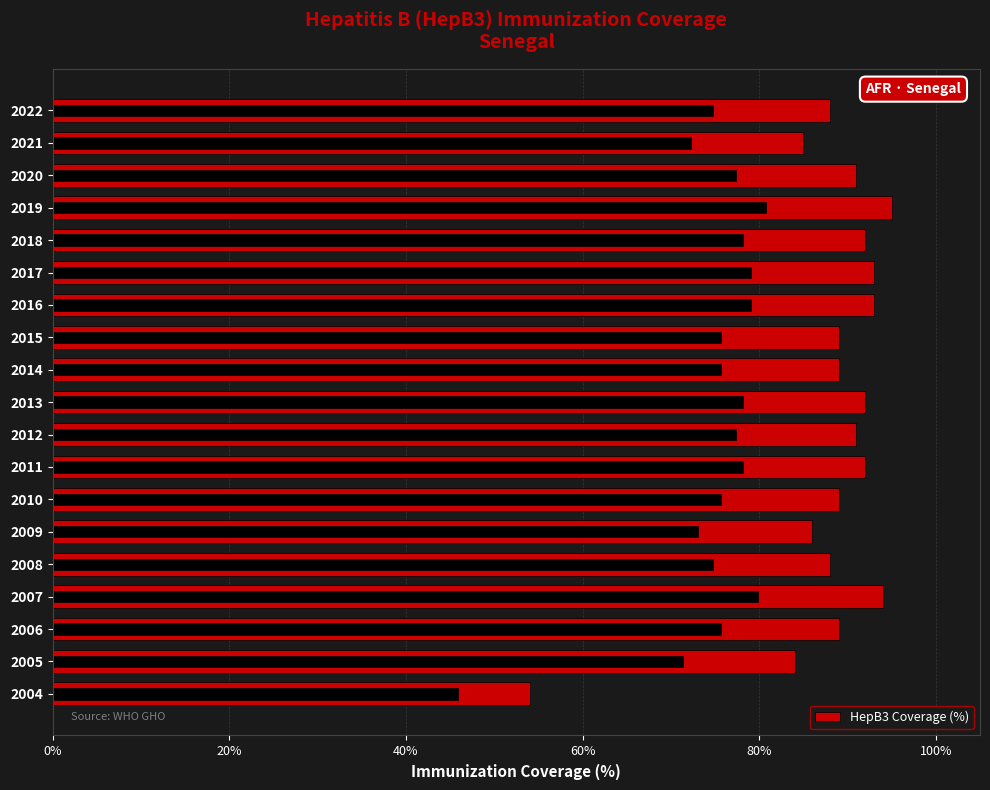

True or false: the data shows 92 at 2013.

True